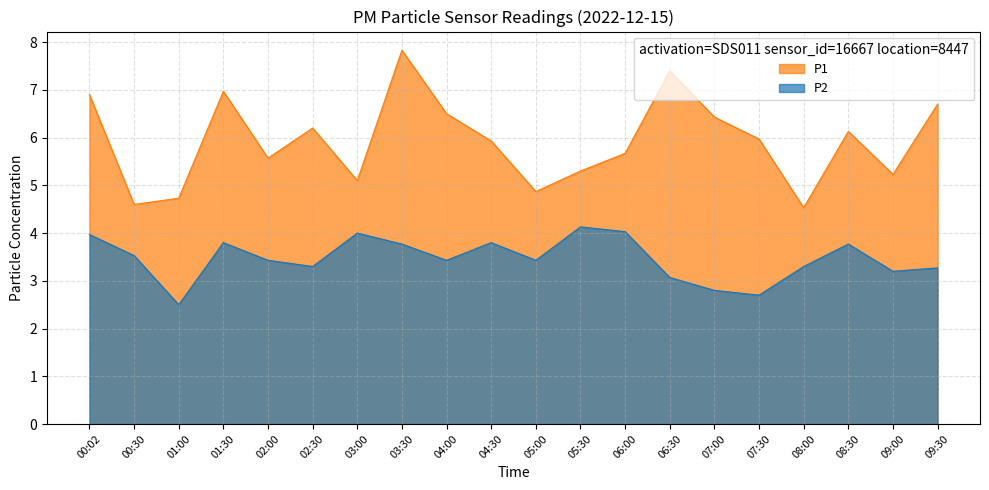

Is the value of P1 at 03:00 greater than the value of P2 at 02:30?

Yes